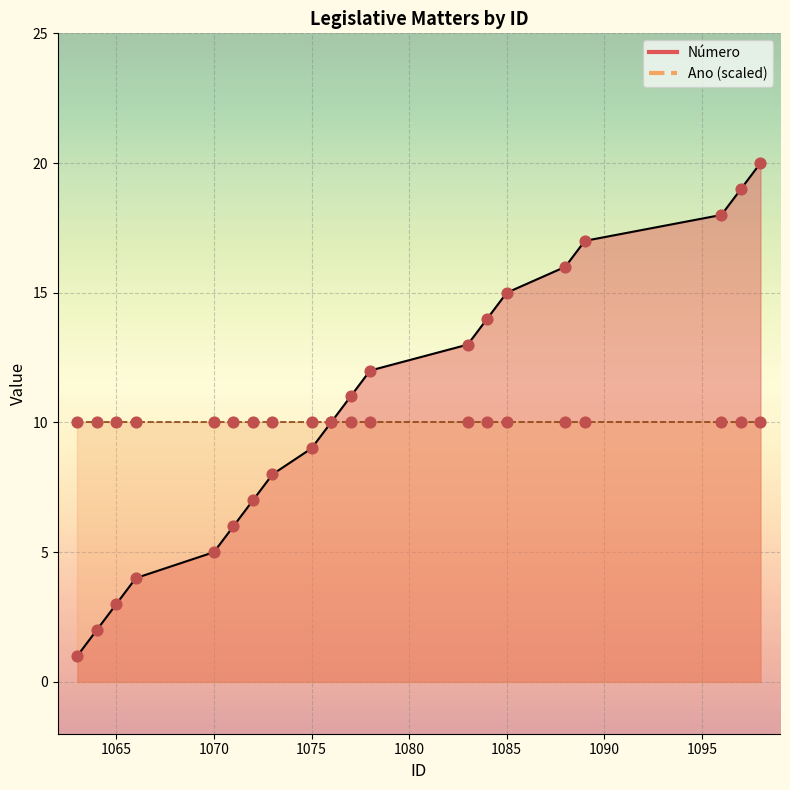

Approximately how many times larger is the value at 1064 compared to 1085?

0.1